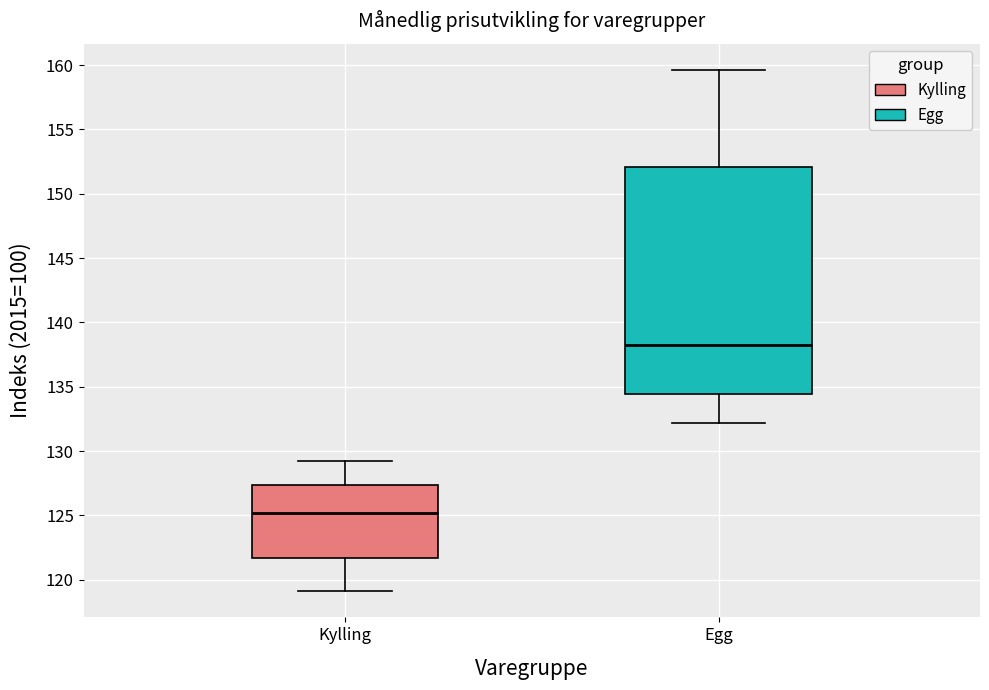

Where is the lower edge of the box for Egg on the y-axis? The values are not printed on the chart, so give them approximately, as read against the axis.

134.5